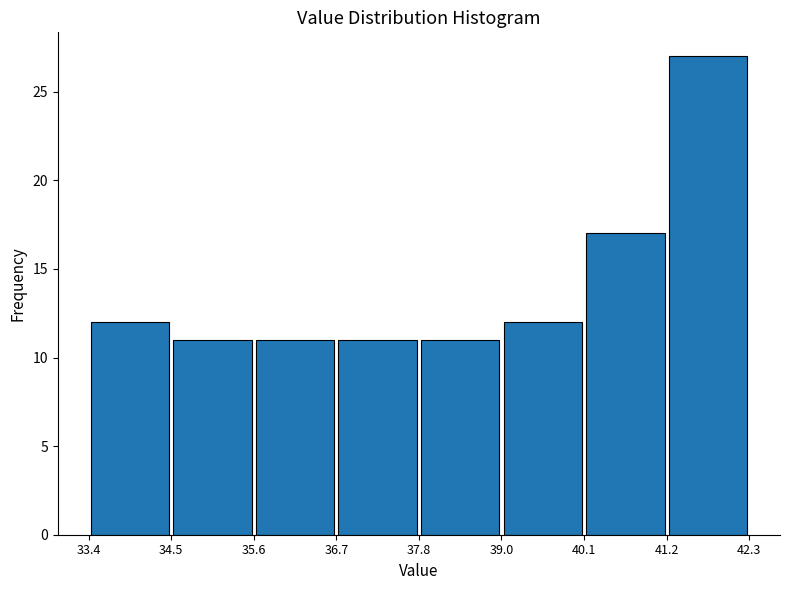

What is the height of the bar covering 39.0 to 40.1 on the x-axis? The values are not printed on the chart, so give them approximately, as read against the axis.

12